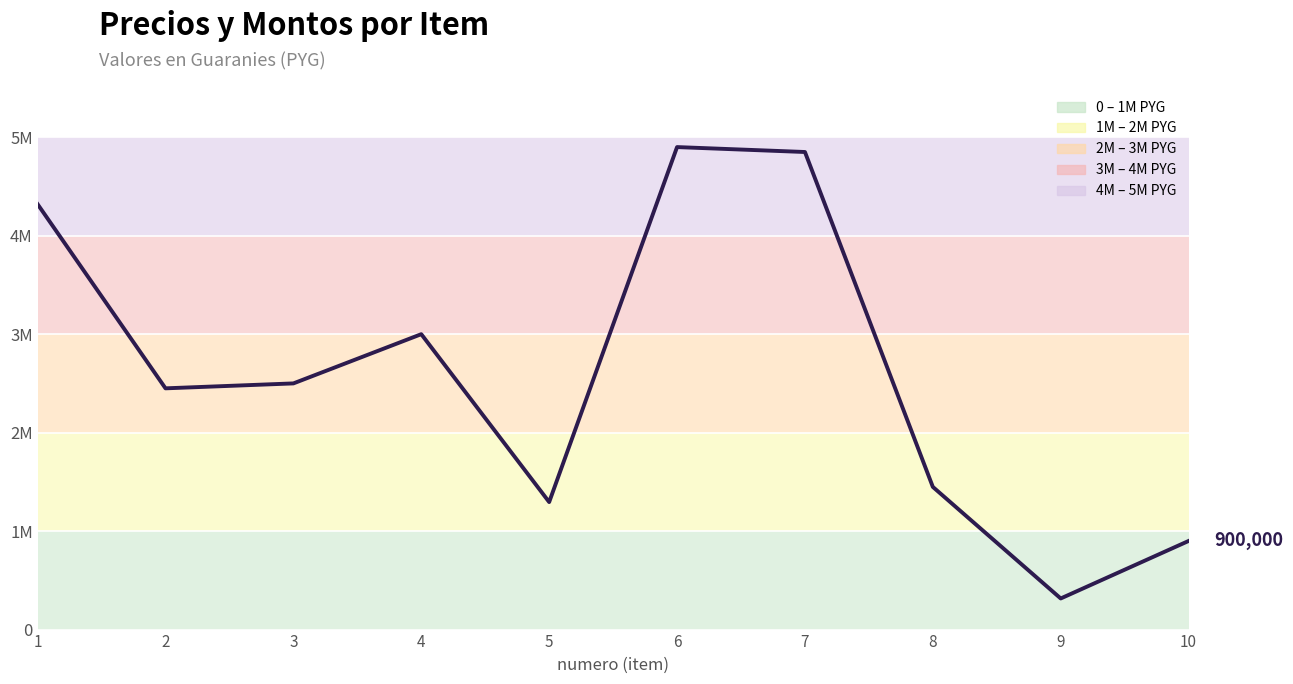

Is this an area chart (filled region under the line)?

Yes